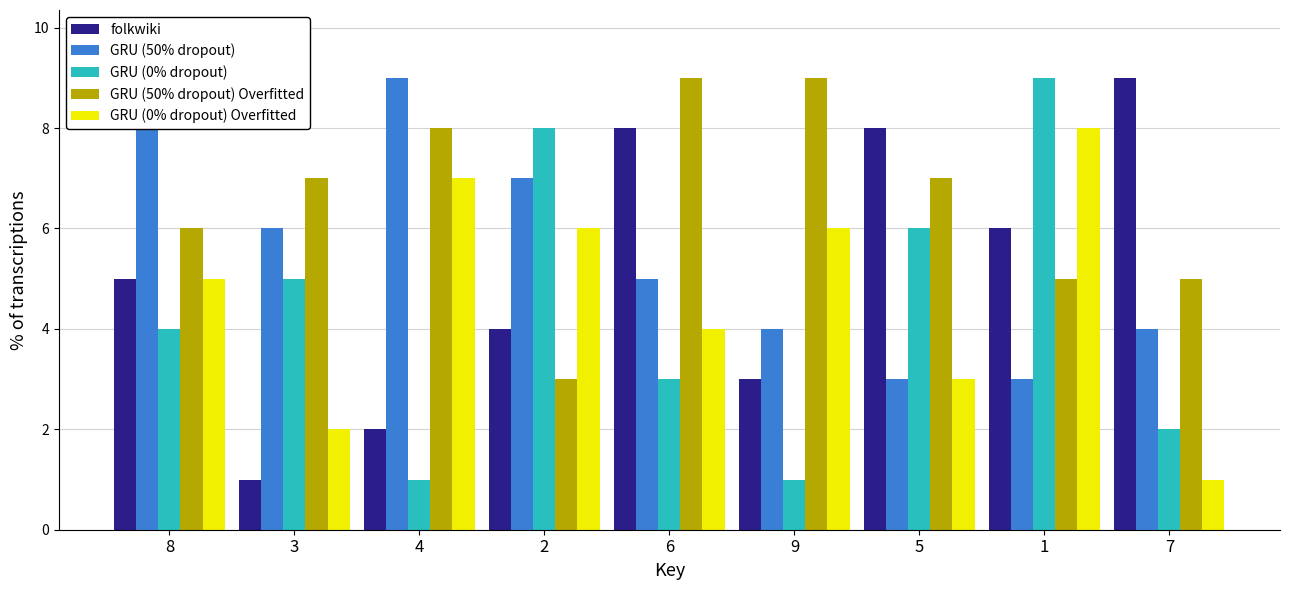

The GRU (0% dropout) Overfitted series shows 1 at 5. True or false?

False